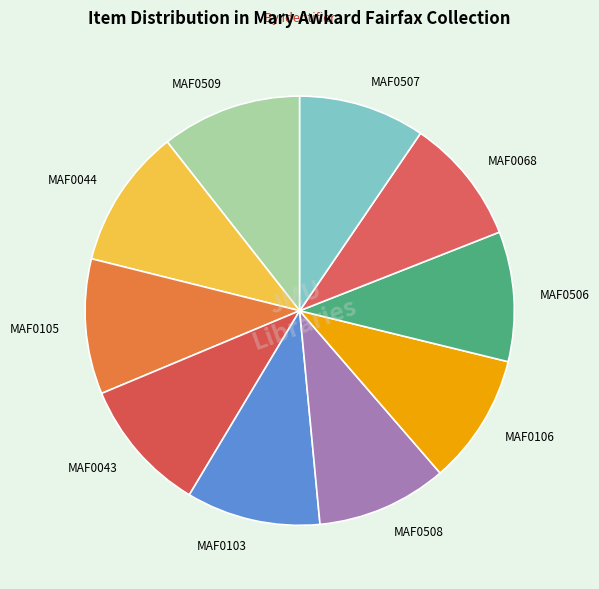

Is it true that MAF0043 is 10% of the pie?

True